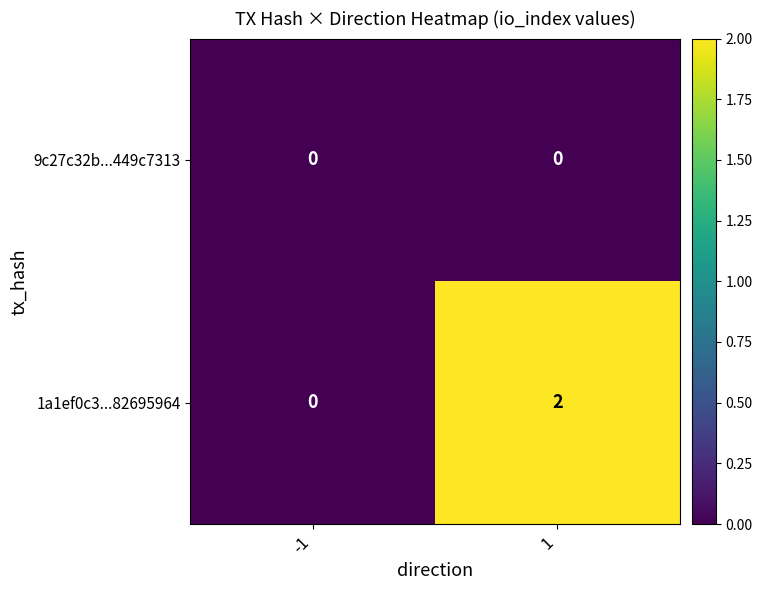

List the series in order of their overall mean, highest first.

1a1ef0c3...82695964, 9c27c32b...449c7313